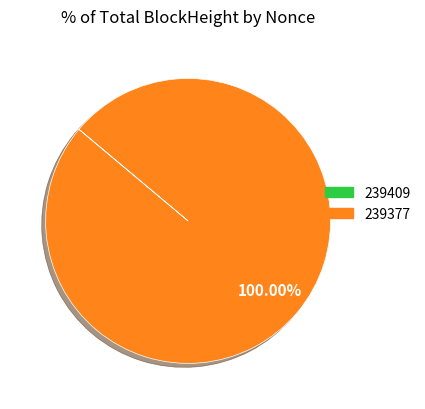

Which slice represents more than half of the pie?

239377